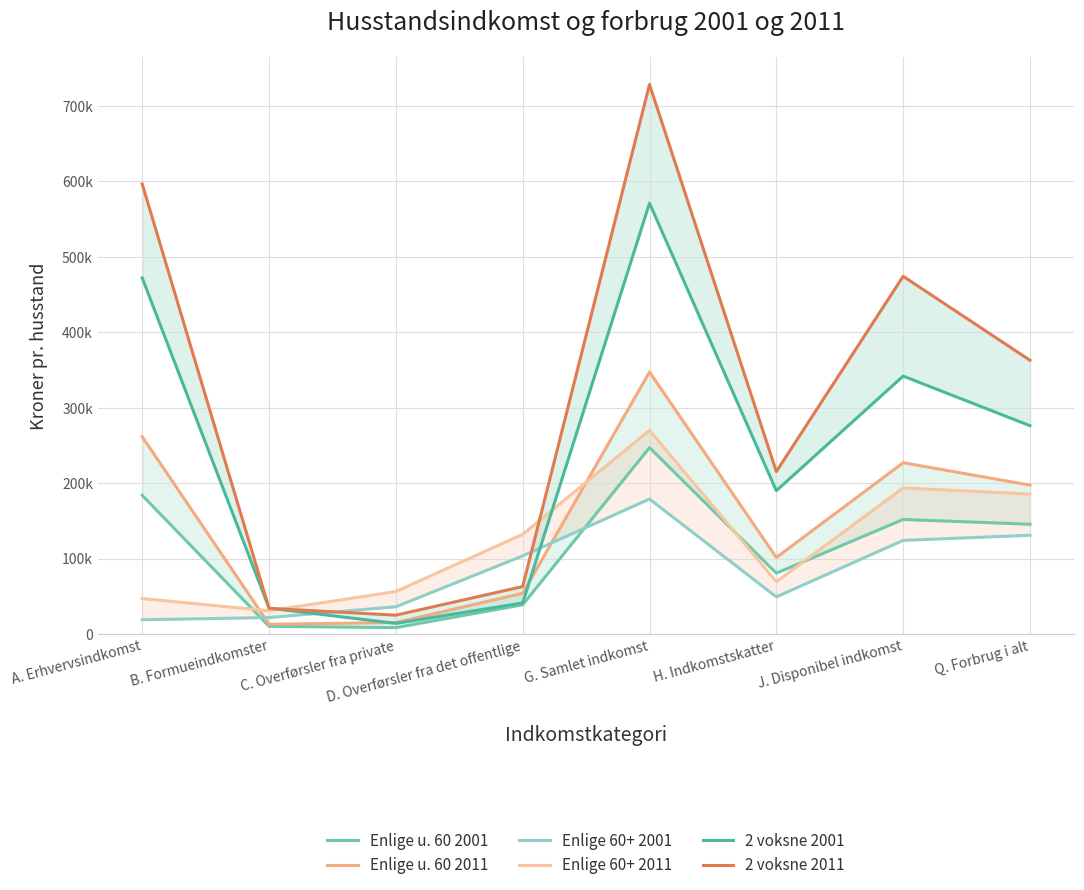

How many lines are shown in the chart?

6